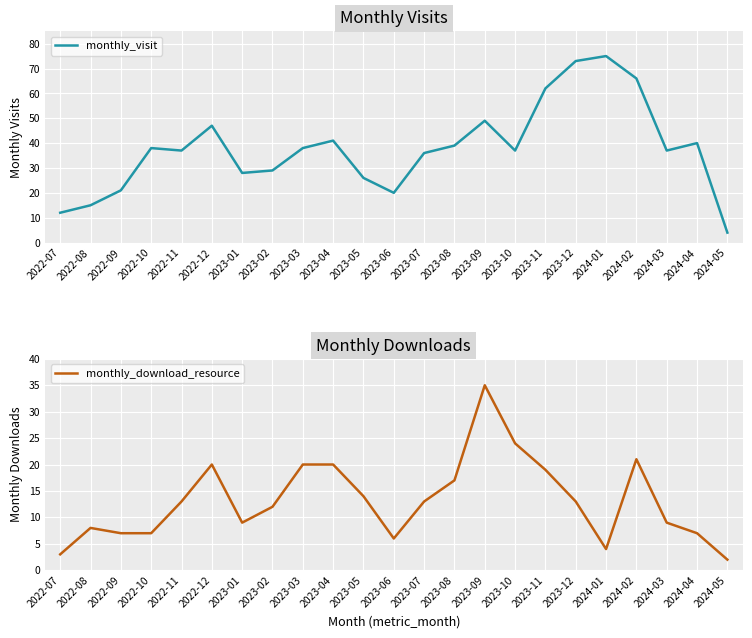

What is the sum of the monthly_download_resource values at 2022-07 and 2023-01?

12